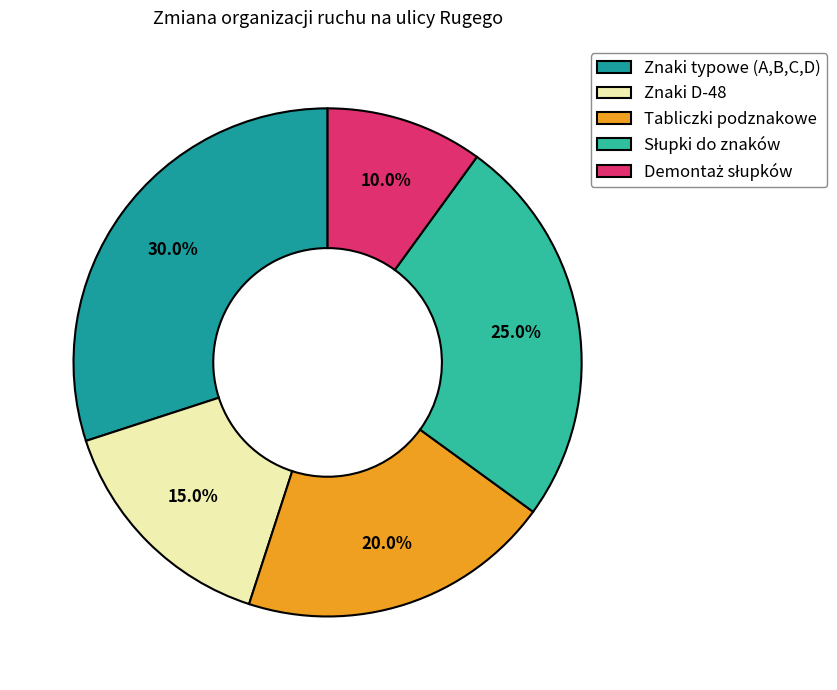

What is the total percentage of Tabliczki podznakowe and Znaki typowe (A,B,C,D)?

50.0%